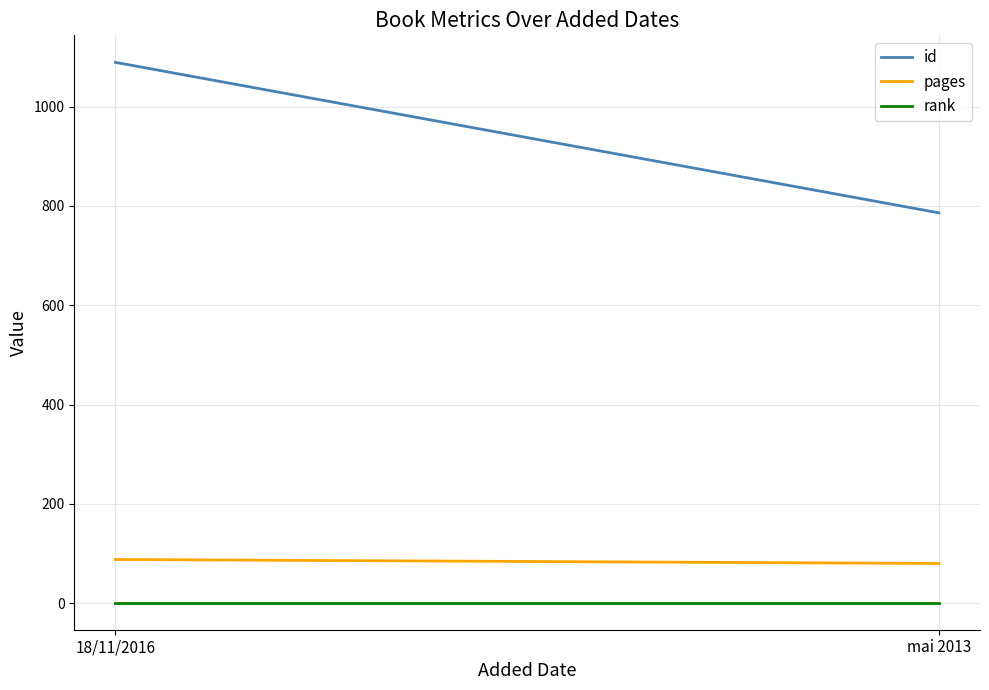

Which label corresponds to the largest value in the chart?

18/11/2016